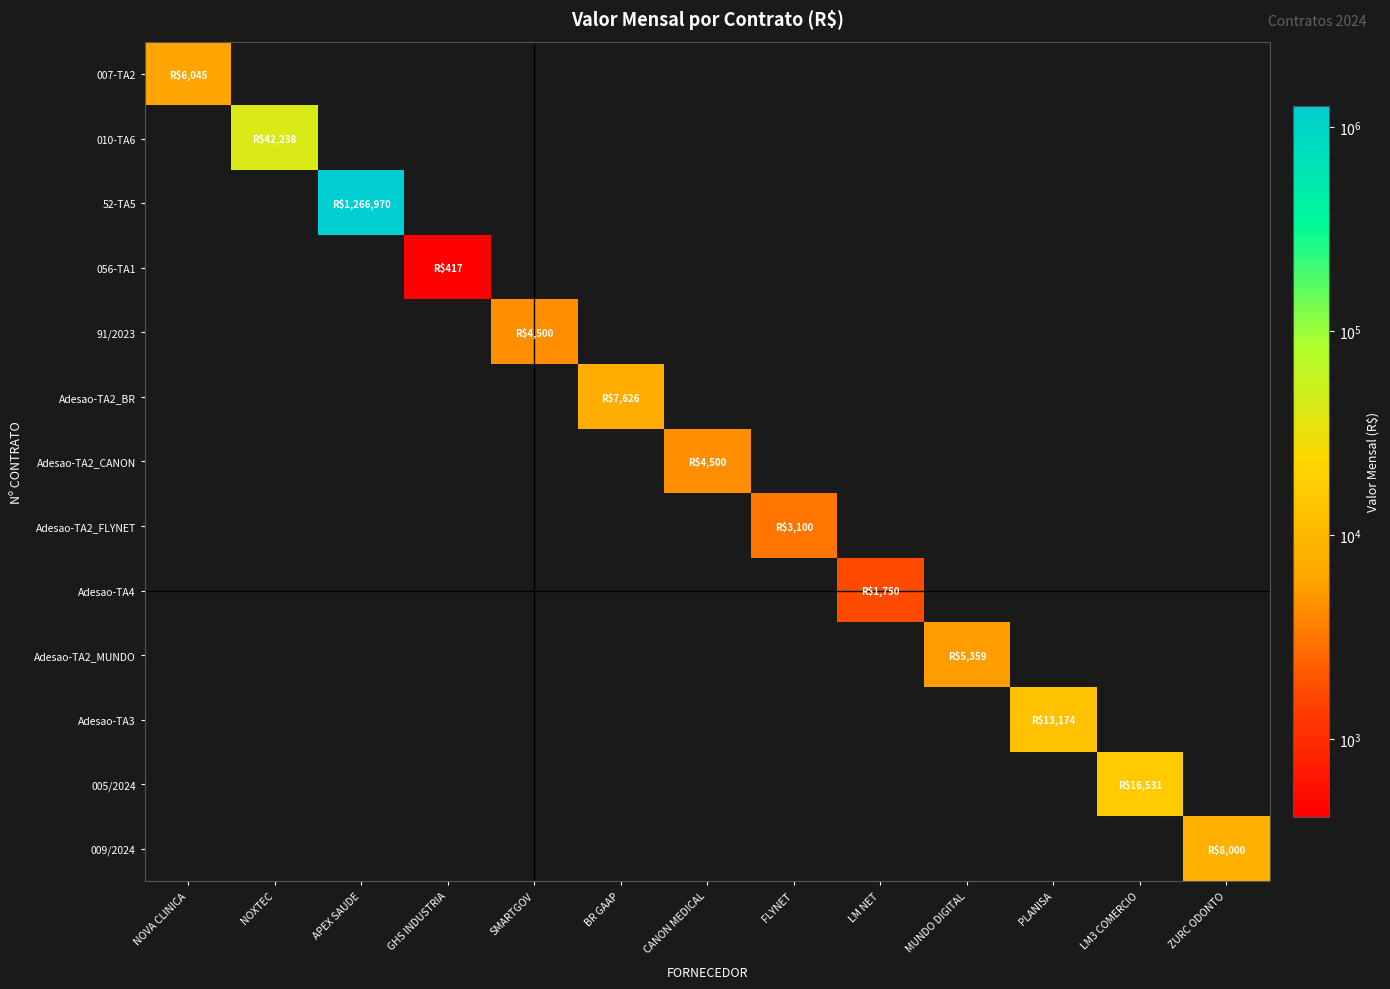

Reading left to right, what are all the values shown in this chart?

007-TA2: NOVA CLINICA=6045.0	NOXTEC=0.0	APEX SAUDE=0.0	GHS INDUSTRIA=0.0	SMARTGOV=0.0	BR GAAP=0.0	CANON MEDICAL=0.0	FLYNET=0.0	LM NET=0.0	MUNDO DIGITAL=0.0	PLANISA=0.0	LM3 COMERCIO=0.0	ZURC ODONTO=0.0
010-TA6: NOVA CLINICA=0.0	NOXTEC=42238.3	APEX SAUDE=0.0	GHS INDUSTRIA=0.0	SMARTGOV=0.0	BR GAAP=0.0	CANON MEDICAL=0.0	FLYNET=0.0	LM NET=0.0	MUNDO DIGITAL=0.0	PLANISA=0.0	LM3 COMERCIO=0.0	ZURC ODONTO=0.0
52-TA5: NOVA CLINICA=0.0	NOXTEC=0.0	APEX SAUDE=1266970.3	GHS INDUSTRIA=0.0	SMARTGOV=0.0	BR GAAP=0.0	CANON MEDICAL=0.0	FLYNET=0.0	LM NET=0.0	MUNDO DIGITAL=0.0	PLANISA=0.0	LM3 COMERCIO=0.0	ZURC ODONTO=0.0
056-TA1: NOVA CLINICA=0.0	NOXTEC=0.0	APEX SAUDE=0.0	GHS INDUSTRIA=416.7	SMARTGOV=0.0	BR GAAP=0.0	CANON MEDICAL=0.0	FLYNET=0.0	LM NET=0.0	MUNDO DIGITAL=0.0	PLANISA=0.0	LM3 COMERCIO=0.0	ZURC ODONTO=0.0
91/2023: NOVA CLINICA=0.0	NOXTEC=0.0	APEX SAUDE=0.0	GHS INDUSTRIA=0.0	SMARTGOV=4500.0	BR GAAP=0.0	CANON MEDICAL=0.0	FLYNET=0.0	LM NET=0.0	MUNDO DIGITAL=0.0	PLANISA=0.0	LM3 COMERCIO=0.0	ZURC ODONTO=0.0
Adesao-TA2_BR: NOVA CLINICA=0.0	NOXTEC=0.0	APEX SAUDE=0.0	GHS INDUSTRIA=0.0	SMARTGOV=0.0	BR GAAP=7625.8	CANON MEDICAL=0.0	FLYNET=0.0	LM NET=0.0	MUNDO DIGITAL=0.0	PLANISA=0.0	LM3 COMERCIO=0.0	ZURC ODONTO=0.0
Adesao-TA2_CANON: NOVA CLINICA=0.0	NOXTEC=0.0	APEX SAUDE=0.0	GHS INDUSTRIA=0.0	SMARTGOV=0.0	BR GAAP=0.0	CANON MEDICAL=4500.0	FLYNET=0.0	LM NET=0.0	MUNDO DIGITAL=0.0	PLANISA=0.0	LM3 COMERCIO=0.0	ZURC ODONTO=0.0
Adesao-TA2_FLYNET: NOVA CLINICA=0.0	NOXTEC=0.0	APEX SAUDE=0.0	GHS INDUSTRIA=0.0	SMARTGOV=0.0	BR GAAP=0.0	CANON MEDICAL=0.0	FLYNET=3100.0	LM NET=0.0	MUNDO DIGITAL=0.0	PLANISA=0.0	LM3 COMERCIO=0.0	ZURC ODONTO=0.0
Adesao-TA4: NOVA CLINICA=0.0	NOXTEC=0.0	APEX SAUDE=0.0	GHS INDUSTRIA=0.0	SMARTGOV=0.0	BR GAAP=0.0	CANON MEDICAL=0.0	FLYNET=0.0	LM NET=1750.0	MUNDO DIGITAL=0.0	PLANISA=0.0	LM3 COMERCIO=0.0	ZURC ODONTO=0.0
Adesao-TA2_MUNDO: NOVA CLINICA=0.0	NOXTEC=0.0	APEX SAUDE=0.0	GHS INDUSTRIA=0.0	SMARTGOV=0.0	BR GAAP=0.0	CANON MEDICAL=0.0	FLYNET=0.0	LM NET=0.0	MUNDO DIGITAL=5358.6	PLANISA=0.0	LM3 COMERCIO=0.0	ZURC ODONTO=0.0
Adesao-TA3: NOVA CLINICA=0.0	NOXTEC=0.0	APEX SAUDE=0.0	GHS INDUSTRIA=0.0	SMARTGOV=0.0	BR GAAP=0.0	CANON MEDICAL=0.0	FLYNET=0.0	LM NET=0.0	MUNDO DIGITAL=0.0	PLANISA=13174.4	LM3 COMERCIO=0.0	ZURC ODONTO=0.0
005/2024: NOVA CLINICA=0.0	NOXTEC=0.0	APEX SAUDE=0.0	GHS INDUSTRIA=0.0	SMARTGOV=0.0	BR GAAP=0.0	CANON MEDICAL=0.0	FLYNET=0.0	LM NET=0.0	MUNDO DIGITAL=0.0	PLANISA=0.0	LM3 COMERCIO=16530.9	ZURC ODONTO=0.0
009/2024: NOVA CLINICA=0.0	NOXTEC=0.0	APEX SAUDE=0.0	GHS INDUSTRIA=0.0	SMARTGOV=0.0	BR GAAP=0.0	CANON MEDICAL=0.0	FLYNET=0.0	LM NET=0.0	MUNDO DIGITAL=0.0	PLANISA=0.0	LM3 COMERCIO=0.0	ZURC ODONTO=8000.0